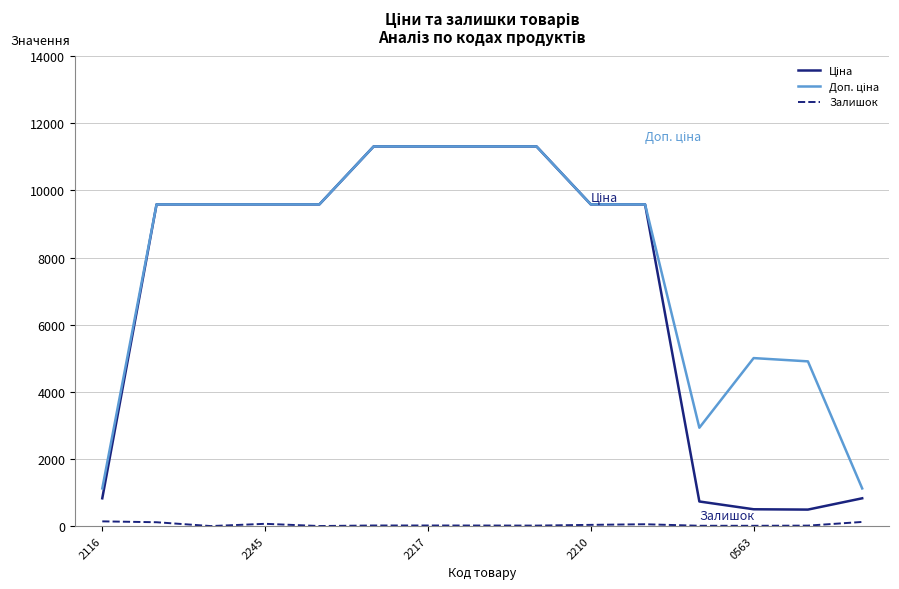

How many lines are shown in the chart?

3